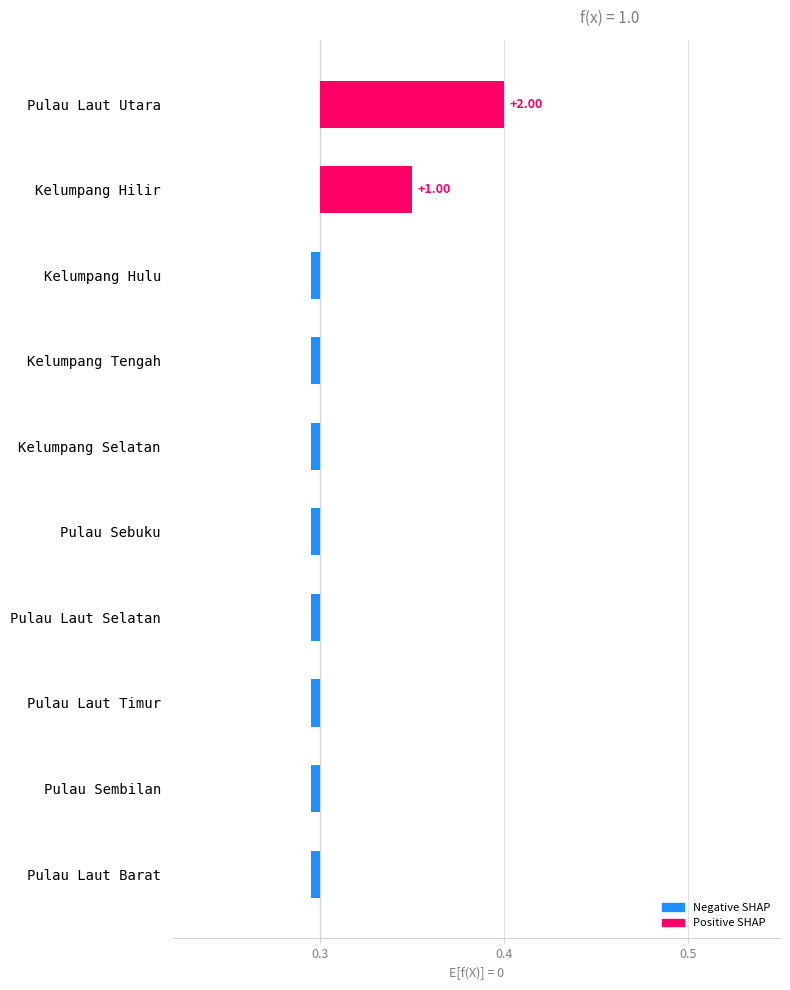

Which category has the highest value across all series?

Pulau Laut Utara